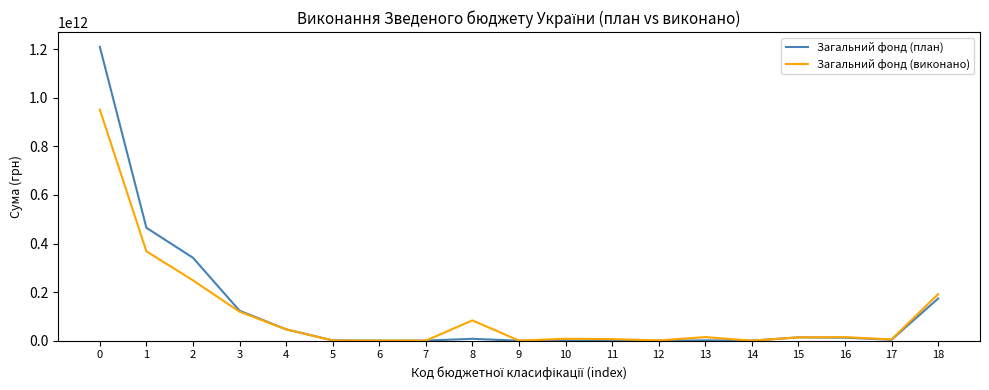

At which label is Загальний фонд (виконано) closest to 475583834931?

1